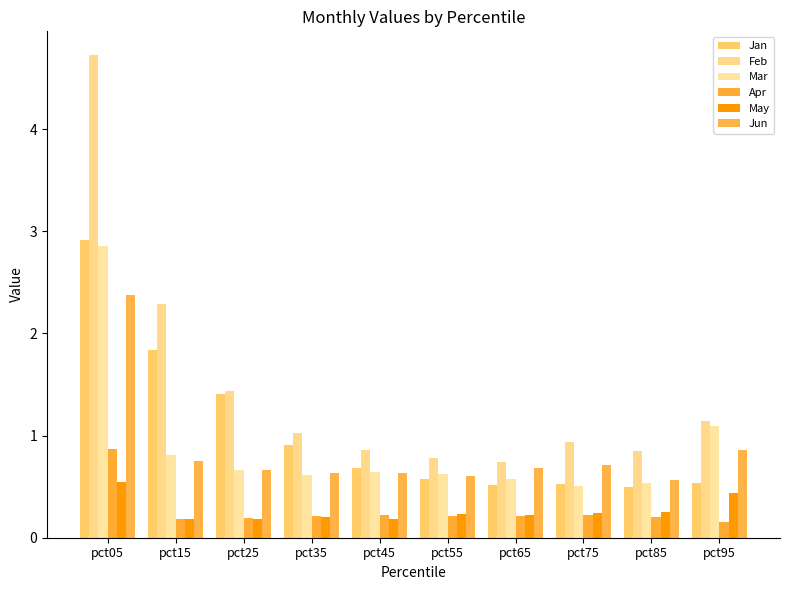

What is the value of the Mar bar at the 9th from the left?

0.5